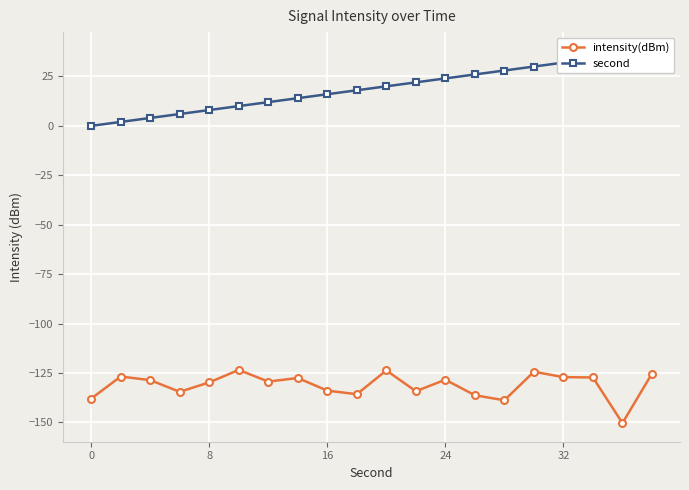

What is the minimum value for intensity(dBm)?

-150.3